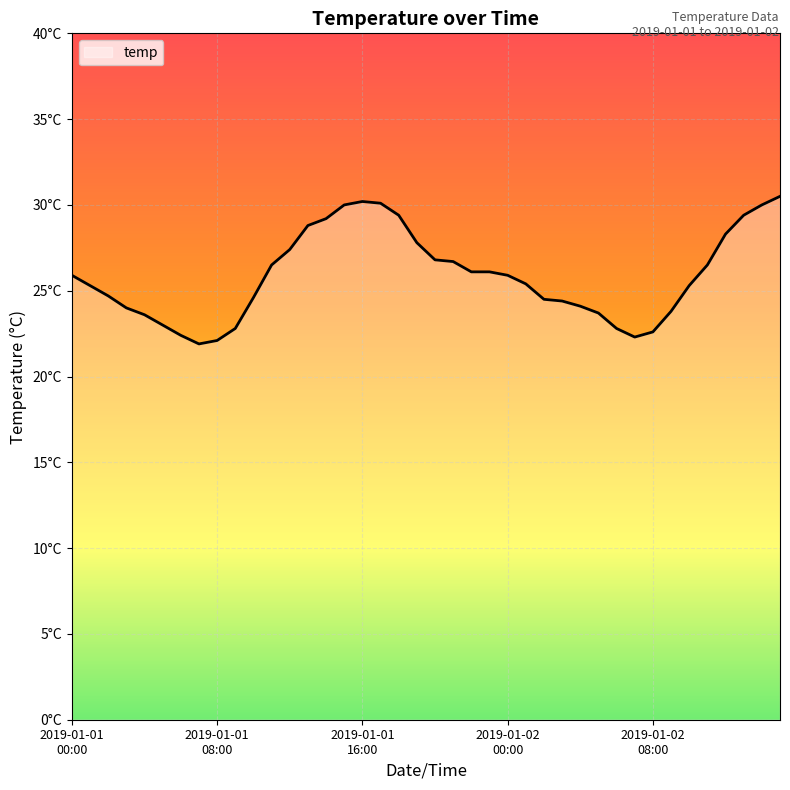

List the labels in order of value, largest first.

2019-01-02 15:00, 2019-01-01 16:00, 2019-01-01 17:00, 2019-01-01 15:00, 2019-01-02 14:00, 2019-01-01 18:00, 2019-01-02 13:00, 2019-01-01 14:00, 2019-01-01 13:00, 2019-01-02 12:00, 2019-01-01 19:00, 2019-01-01 12:00, 2019-01-01 20:00, 2019-01-01 21:00, 2019-01-01 11:00, 2019-01-02 11:00, 2019-01-01 22:00, 2019-01-01 23:00, 2019-01-01 00:00, 2019-01-02 00:00, 2019-01-02 01:00, 2019-01-01 01:00, 2019-01-02 10:00, 2019-01-01 02:00, 2019-01-01 10:00, 2019-01-02 02:00, 2019-01-02 03:00, 2019-01-02 04:00, 2019-01-01 03:00, 2019-01-02 09:00, 2019-01-02 05:00, 2019-01-01 04:00, 2019-01-01 05:00, 2019-01-01 09:00, 2019-01-02 06:00, 2019-01-02 08:00, 2019-01-01 06:00, 2019-01-02 07:00, 2019-01-01 08:00, 2019-01-01 07:00